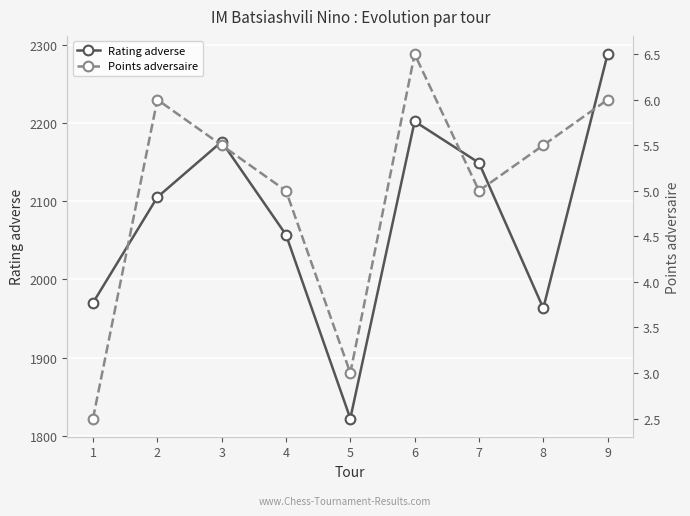

Which series has the largest range (max minus min)?

Rating adverse